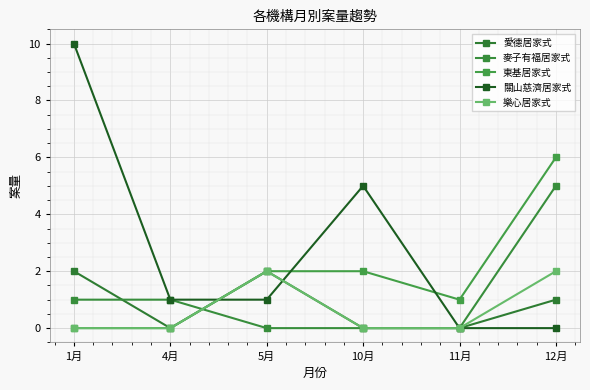

Rank the series at 5月 from lowest to highest value.

麥子有福居家式, 關山慈濟居家式, 愛德居家式, 東基居家式, 樂心居家式